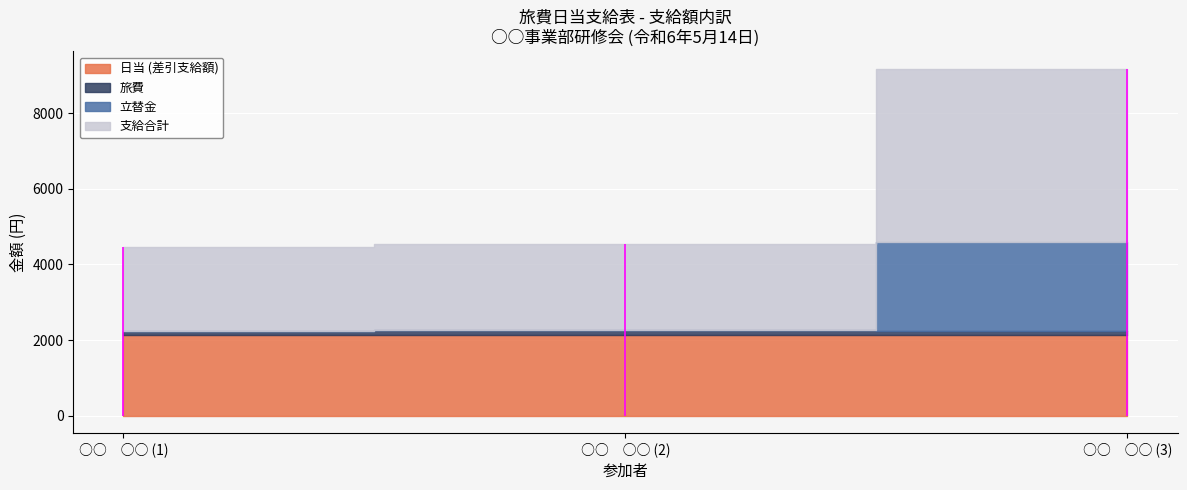

Reading right to left, extract all data points from this chart.

日当 (差引支給額): ○○　○○ (3)=2133	○○　○○ (2)=2133	○○　○○ (1)=2133
旅費: ○○　○○ (3)=100	○○　○○ (2)=140	○○　○○ (1)=100
立替金: ○○　○○ (3)=2360	○○　○○ (2)=0	○○　○○ (1)=0
支給合計: ○○　○○ (3)=4593	○○　○○ (2)=2273	○○　○○ (1)=2233